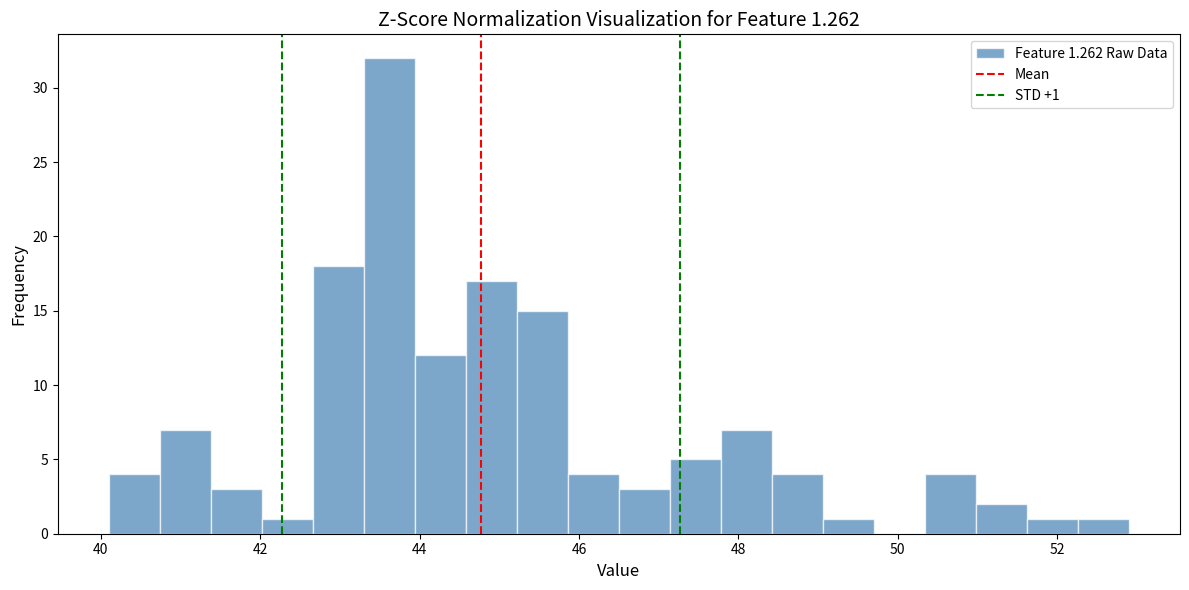

Read against the x-axis, roughly where is the centre of the tallest bar?

43.6